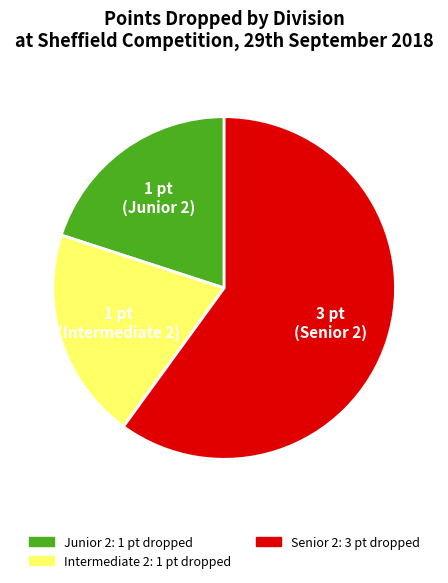

Does any single category account for the majority?

Yes